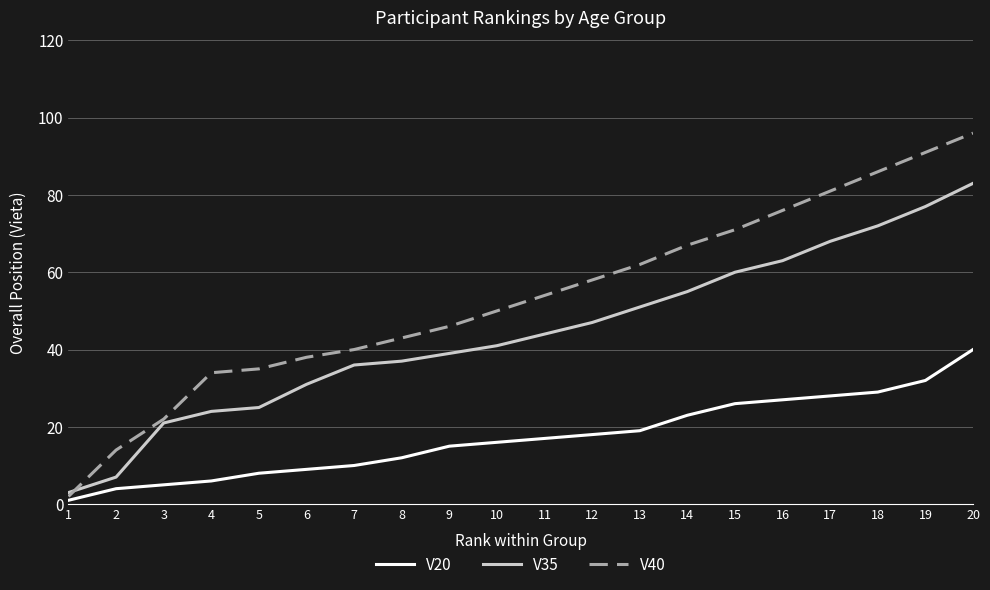

Reading left to right, extract all data points from this chart.

V20: 1=1	2=4	3=5	4=6	5=8	6=9	7=10	8=12	9=15	10=16	11=17	12=18	13=19	14=23	15=26	16=27	17=28	18=29	19=32	20=40
V35: 1=3	2=7	3=21	4=24	5=25	6=31	7=36	8=37	9=39	10=41	11=44	12=47	13=51	14=55	15=60	16=63	17=68	18=72	19=77	20=83
V40: 1=2	2=14	3=22	4=34	5=35	6=38	7=40	8=43	9=46	10=50	11=54	12=58	13=62	14=67	15=71	16=76	17=81	18=86	19=91	20=96